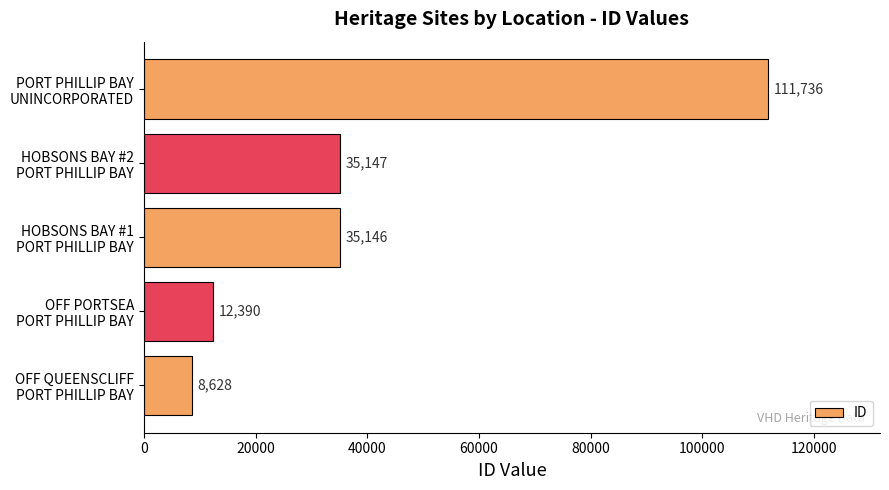

Reading bottom to top, what are all the values shown in this chart?

8628	12390	35146	35147	111736